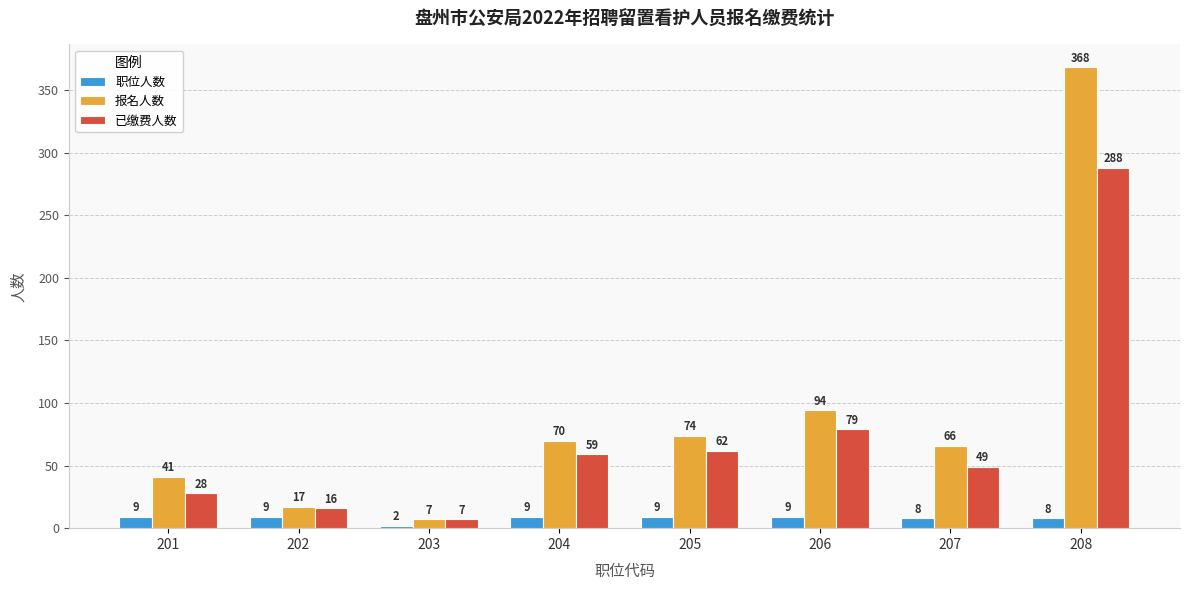

Rank the series at 207 from lowest to highest value.

职位人数, 已缴费人数, 报名人数